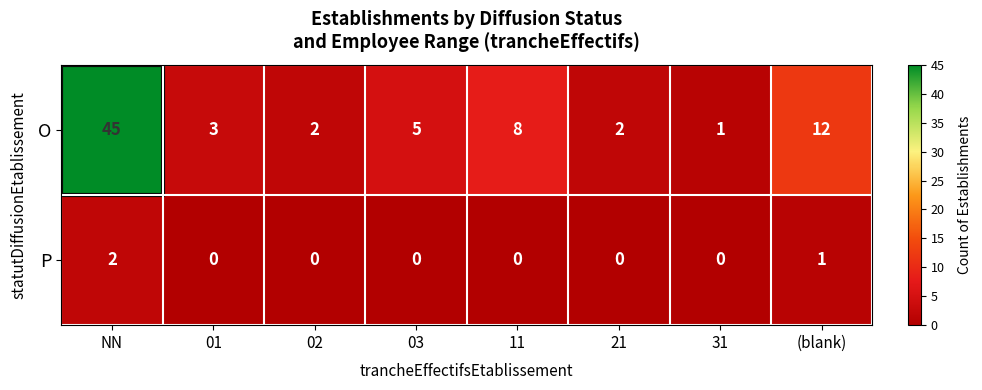

At 02, list the series in order from largest to smallest.

O, P